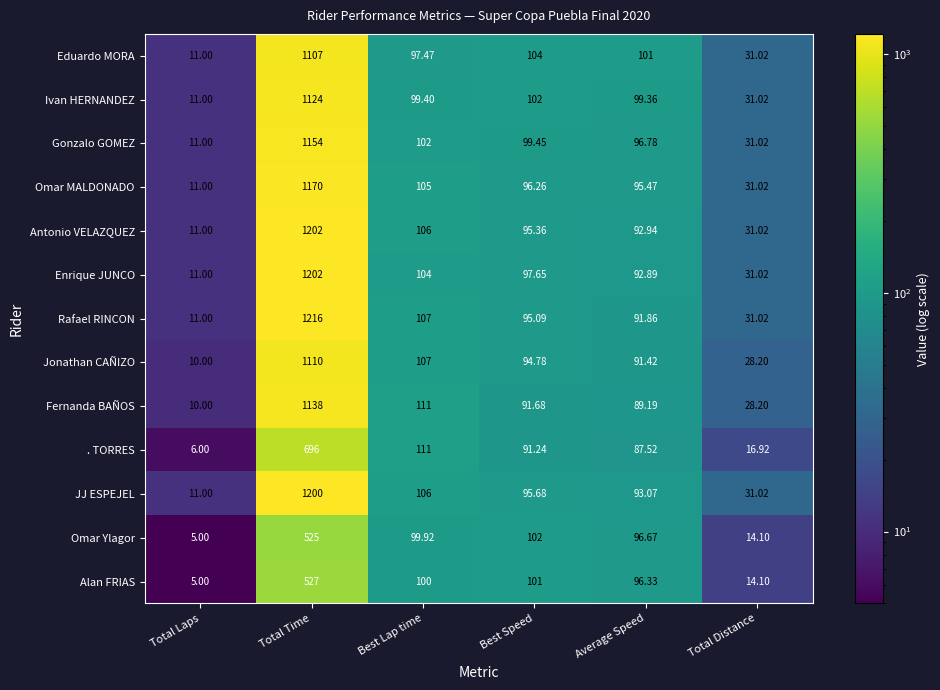

Which series has the largest total across all categories?

Rafael RINCON